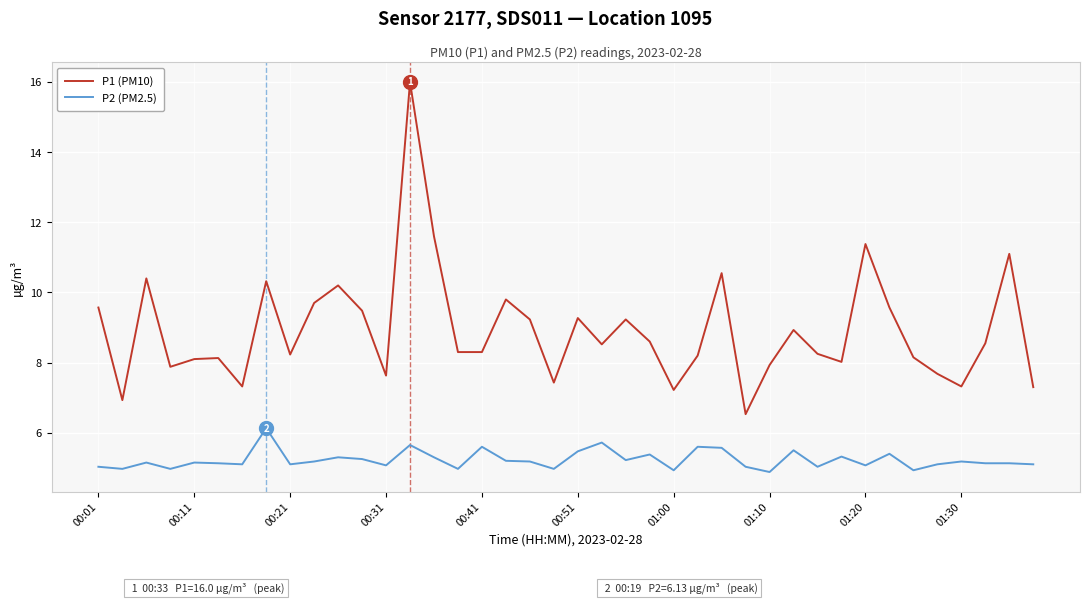

True or false: P2 (PM2.5) and P1 (PM10) intersect in this chart.

False